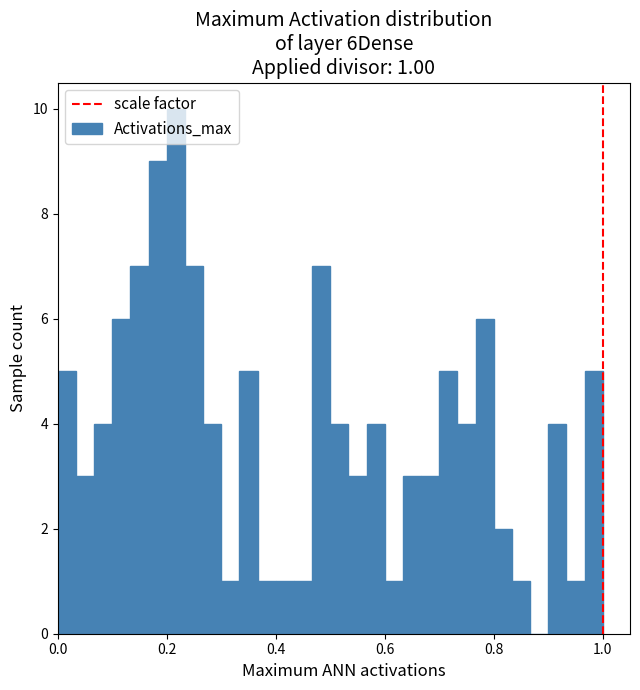

Around what value on the x-axis is the tallest bar? Give the approximate position of its centre, as read against the axis.

0.22